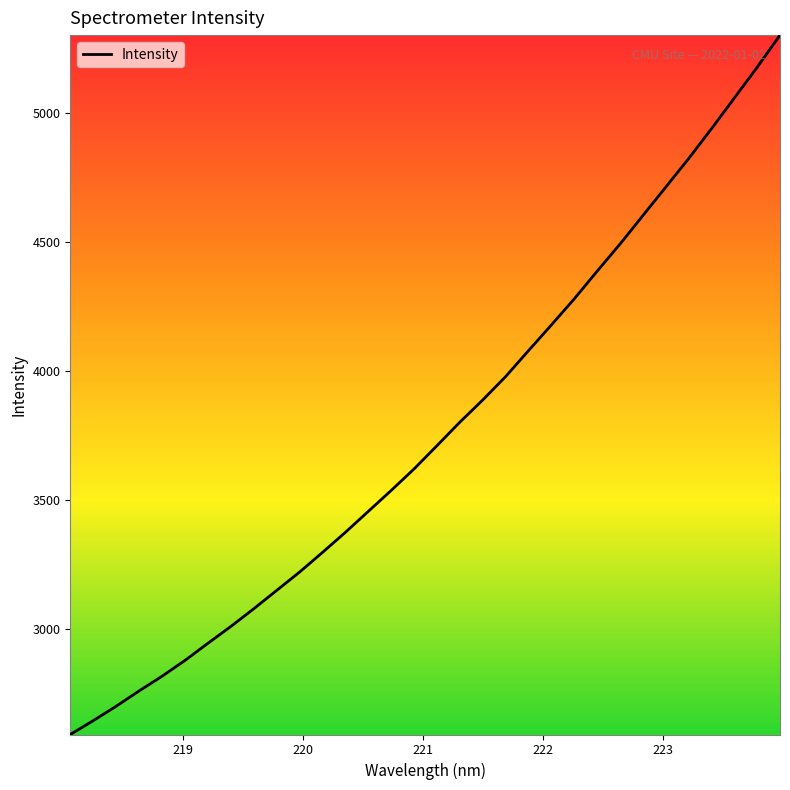

Reading left to right, transcribe all the data shown in this chart.

2590.1	2643.7	2699.5	2758.9	2815.7	2876.9	2943.3	3008.6	3077.0	3148.1	3219.2	3295.4	3373.1	3454.4	3535.6	3618.9	3709.0	3800.3	3886.3	3976.9	4077.5	4177.1	4278.3	4385.5	4490.6	4601.1	4711.5	4822.0	4938.0	5057.0	5176.4	5301.1